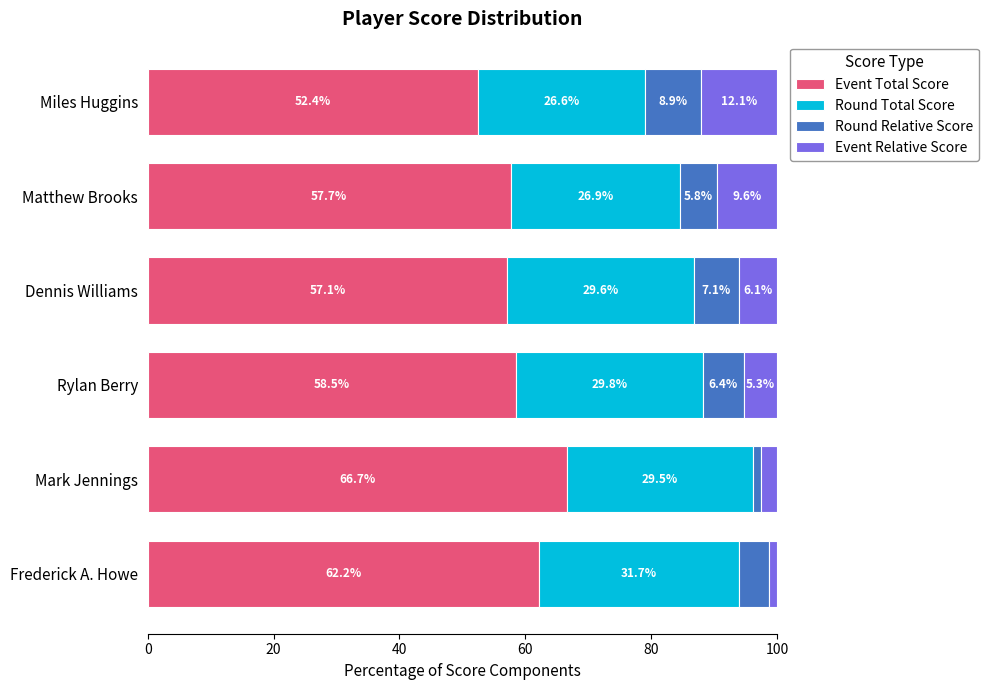

The Event Total Score series shows 66.7 at Mark Jennings. True or false?

True